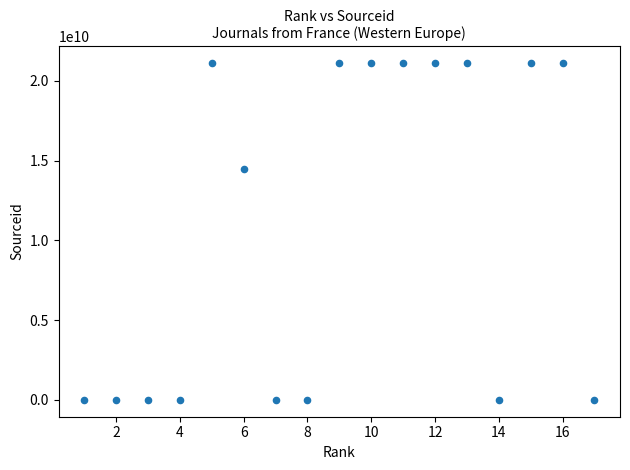

What is the range of X values (max minus min)?

16